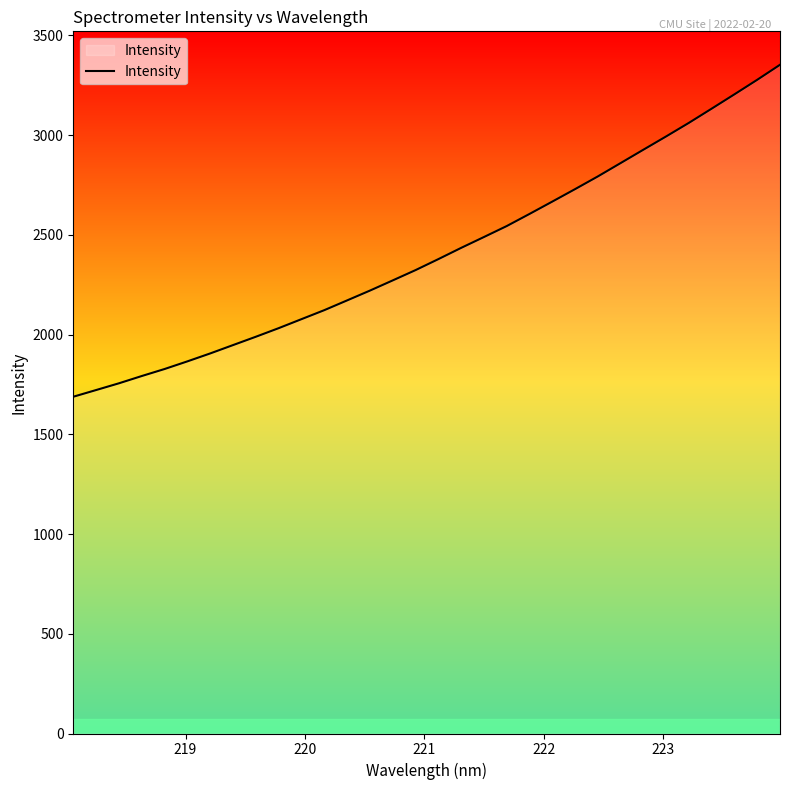

What is the maximum value shown in the chart?

3352.9